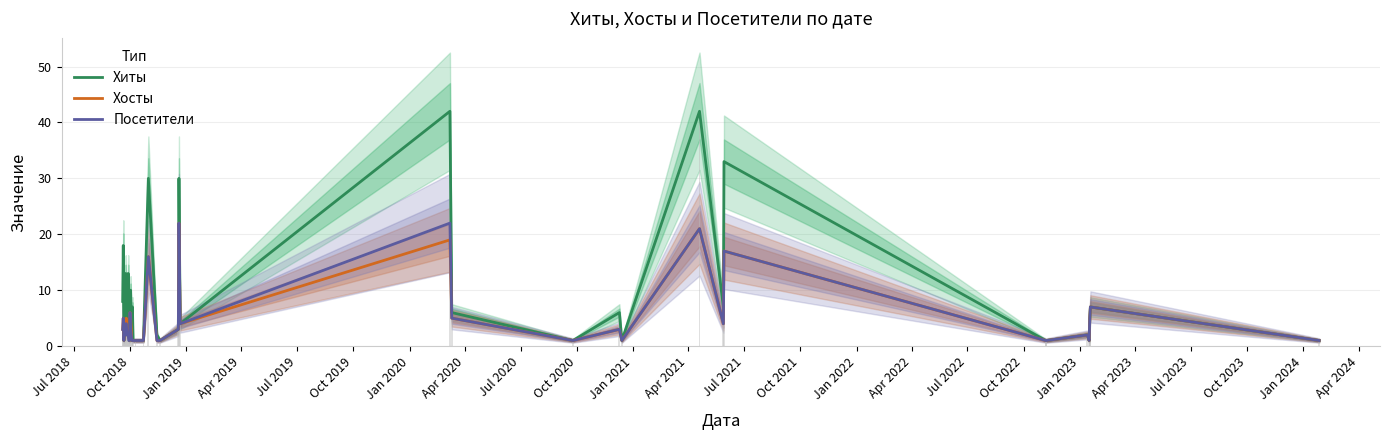

What is the minimum value for Посетители?

1